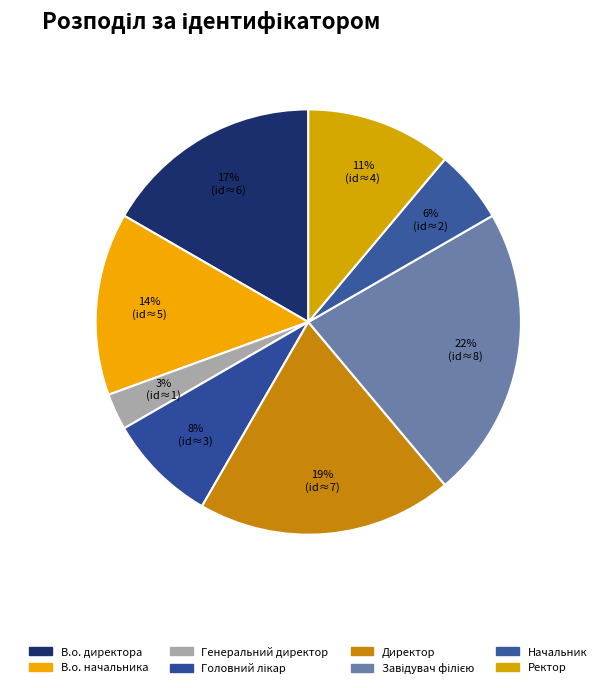

How many segments does this pie chart have?

8